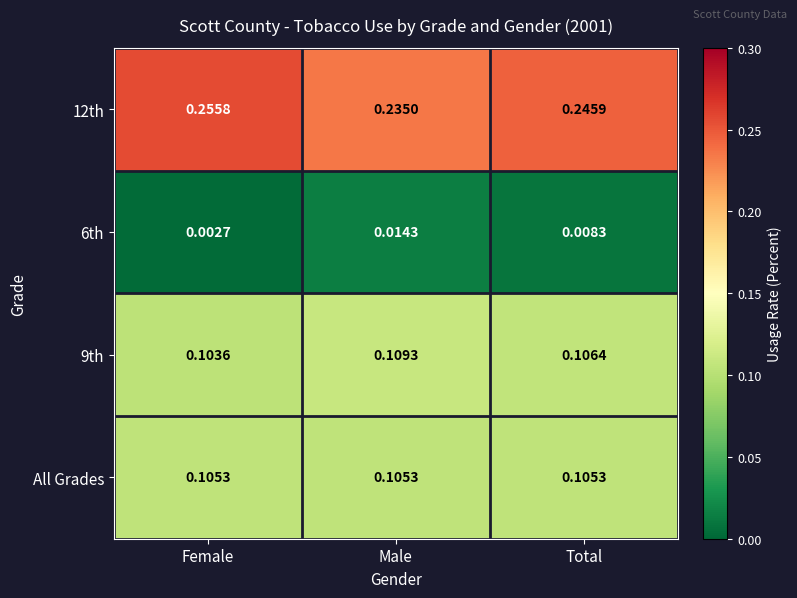

At which label does 12th reach its peak?

Female